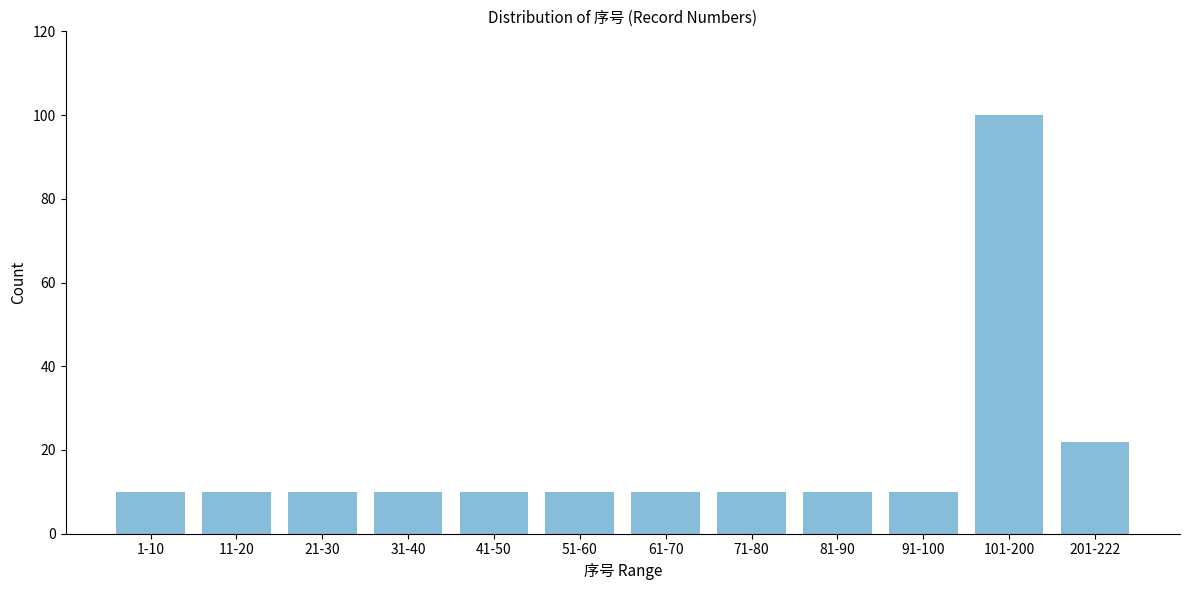

Reading left to right, extract all data points from this chart.

1-10=10	11-20=10	21-30=10	31-40=10	41-50=10	51-60=10	61-70=10	71-80=10	81-90=10	91-100=10	101-200=100	201-222=22